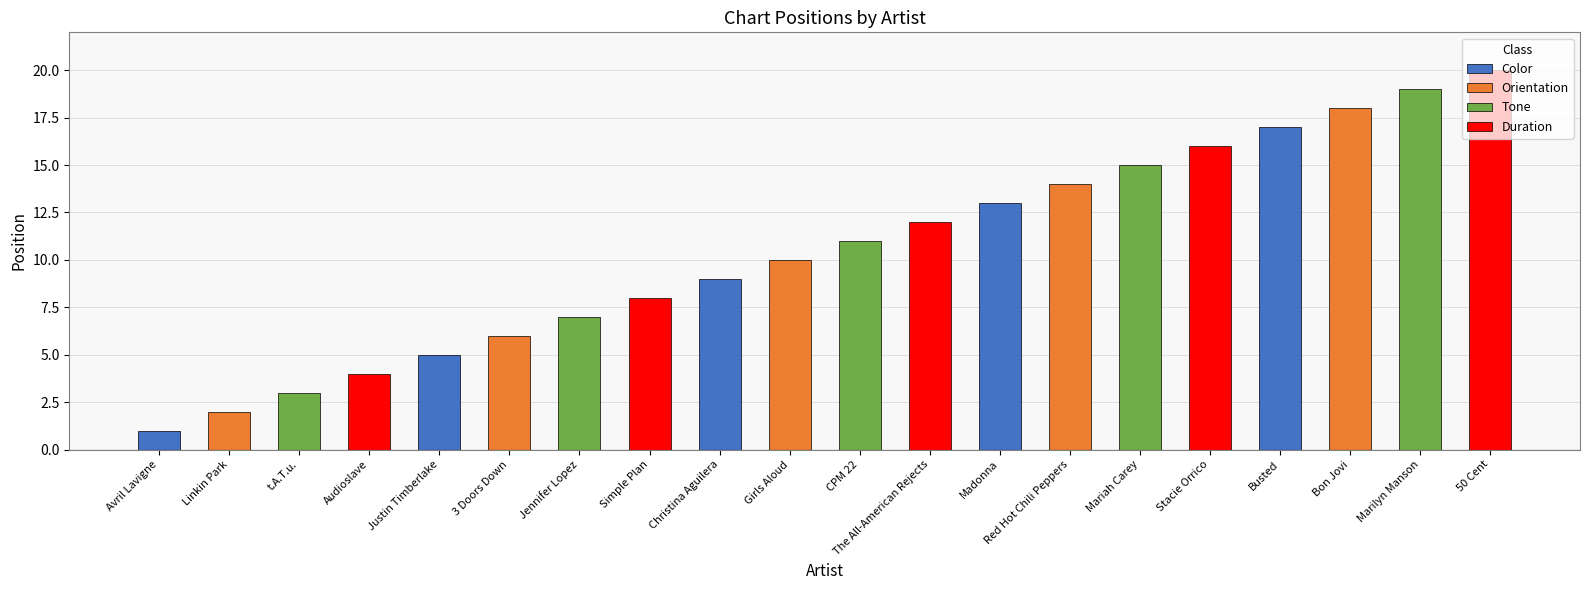

Between Linkin Park and Justin Timberlake, which is larger?

Justin Timberlake